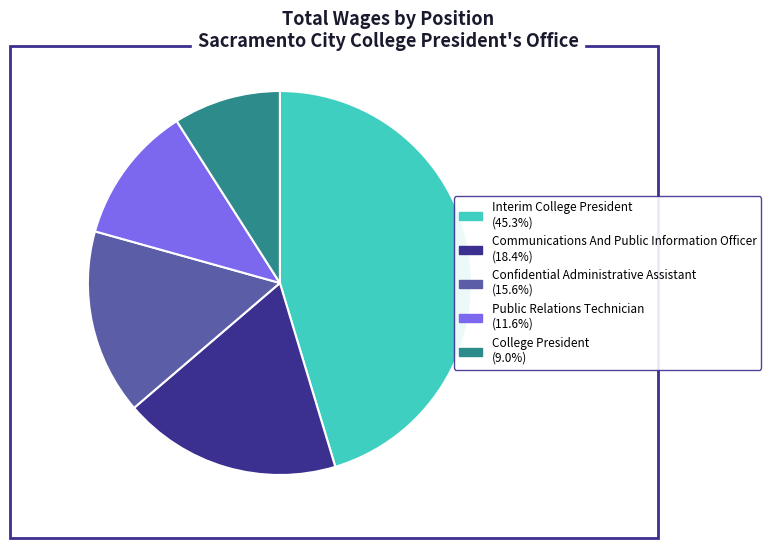

True or false: Confidential Administrative Assistant accounts for 1% of the total.

False